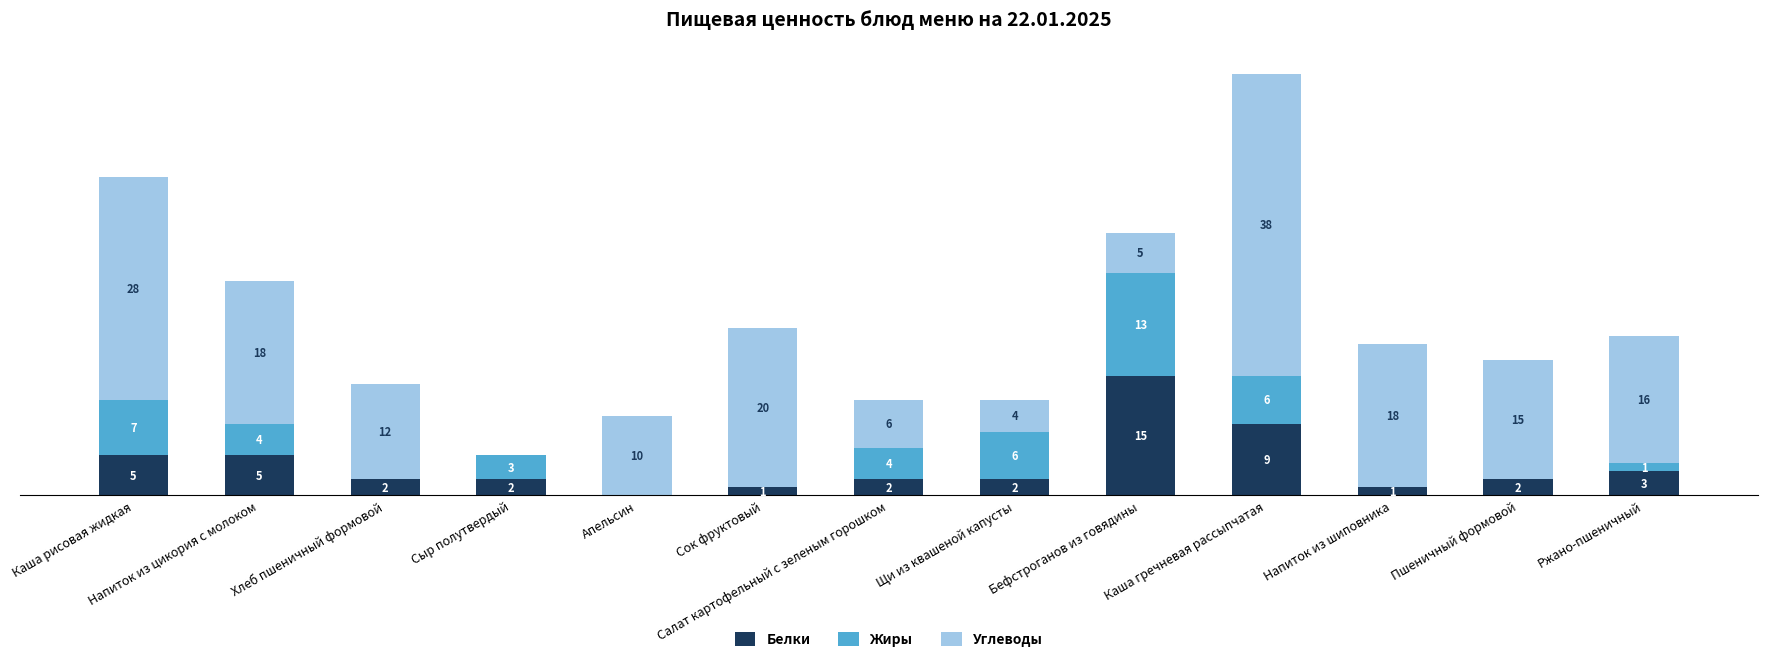

At which category is the sum across all series the highest?

Каша гречневая рассыпчатая